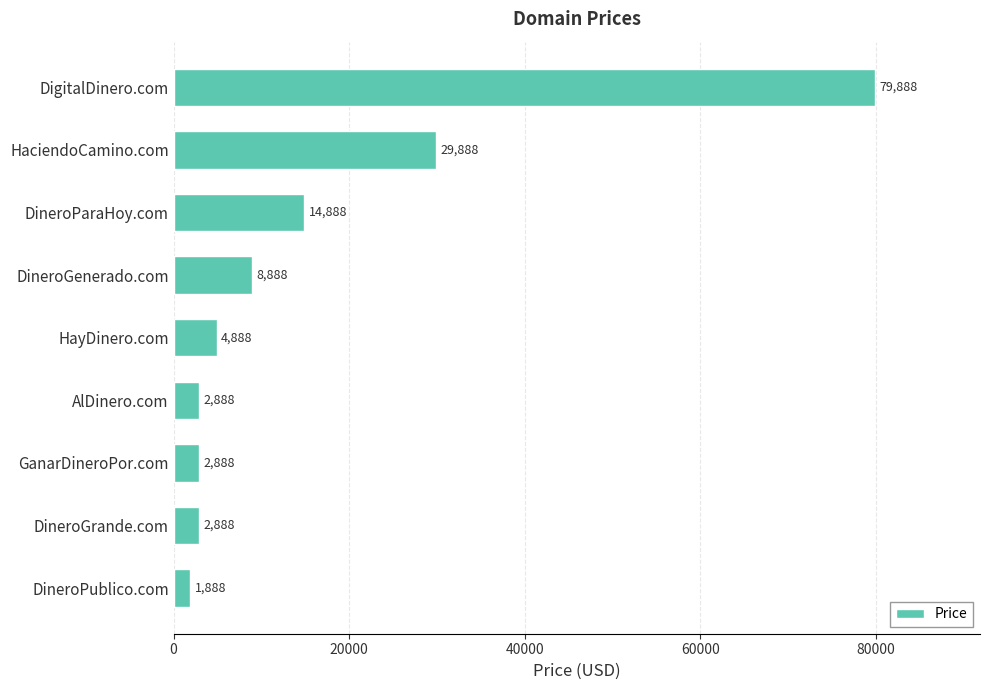

Reading top to bottom, transcribe all the data shown in this chart.

DigitalDinero.com=79888	HaciendoCamino.com=29888	DineroParaHoy.com=14888	DineroGenerado.com=8888	HayDinero.com=4888	AlDinero.com=2888	GanarDineroPor.com=2888	DineroGrande.com=2888	DineroPublico.com=1888